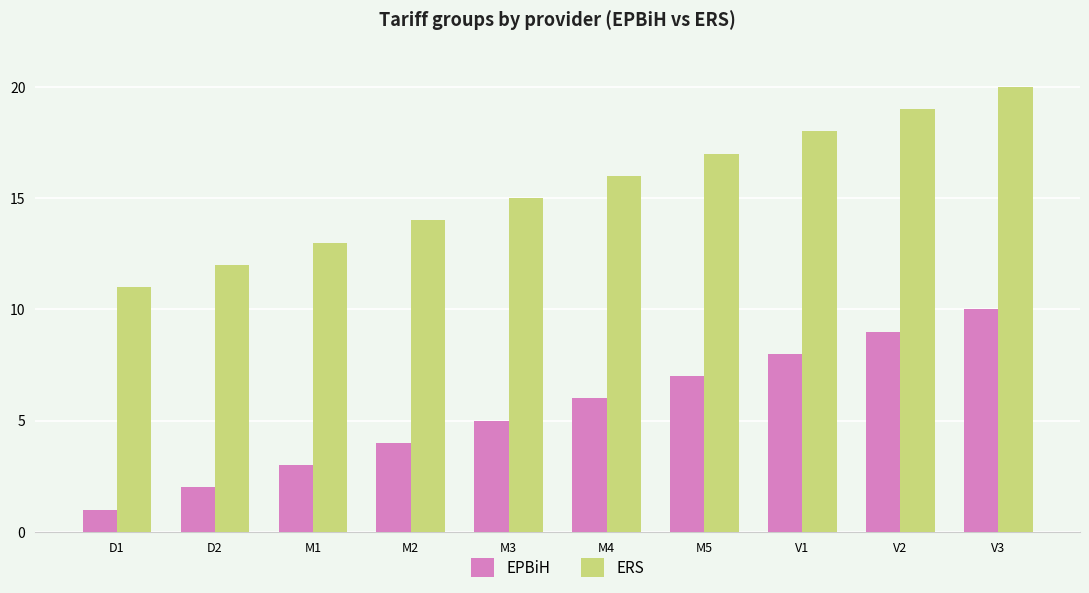

Where is EPBiH nearest to the value 5?

M3